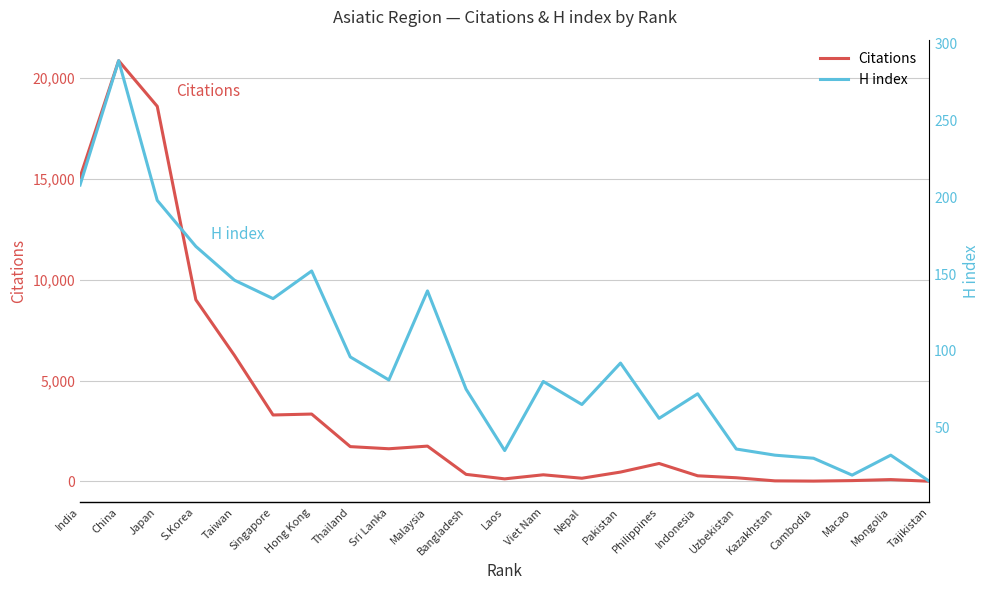

Which has a higher value, Macao or Bangladesh?

Bangladesh